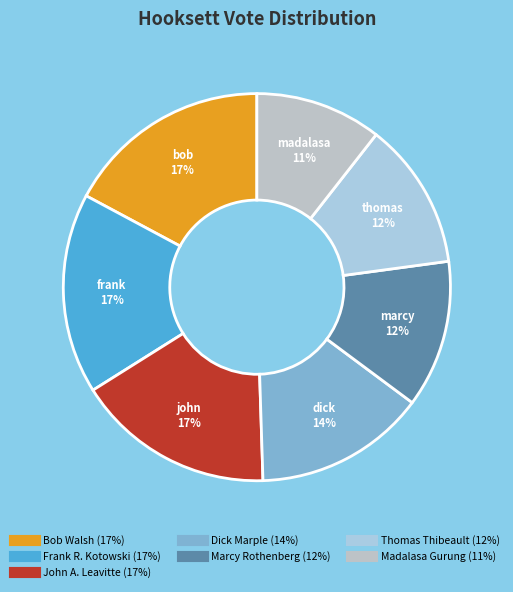

The Dick Marple slice represents 14% of the pie. True or false?

True